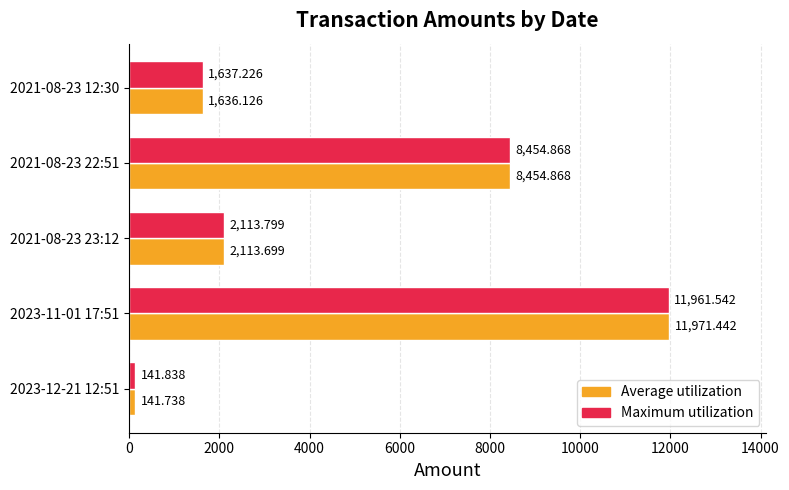

Is the value of Maximum utilization at 2021-08-23 12:30 greater than the value of Average utilization at 2023-12-21 12:51?

Yes